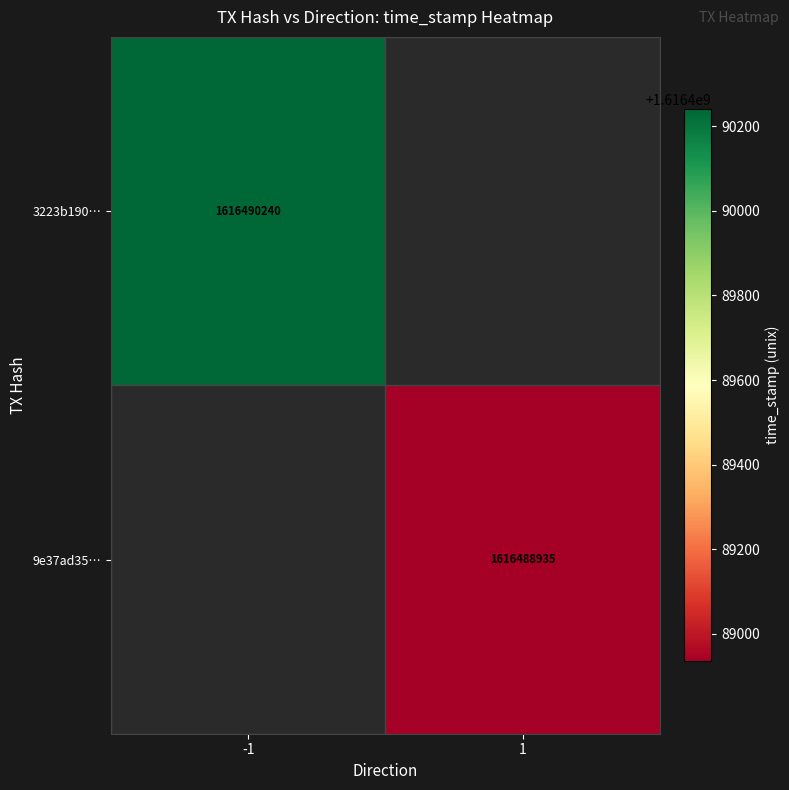

Reading left to right, transcribe all the data shown in this chart.

3223b1900499bd4ea8214f5f645b6088feb035d: direction=-1	time_stamp=1616490240
9e37ad352c3a962a06aac24001a0575a1869c7a: direction=1	time_stamp=1616488935